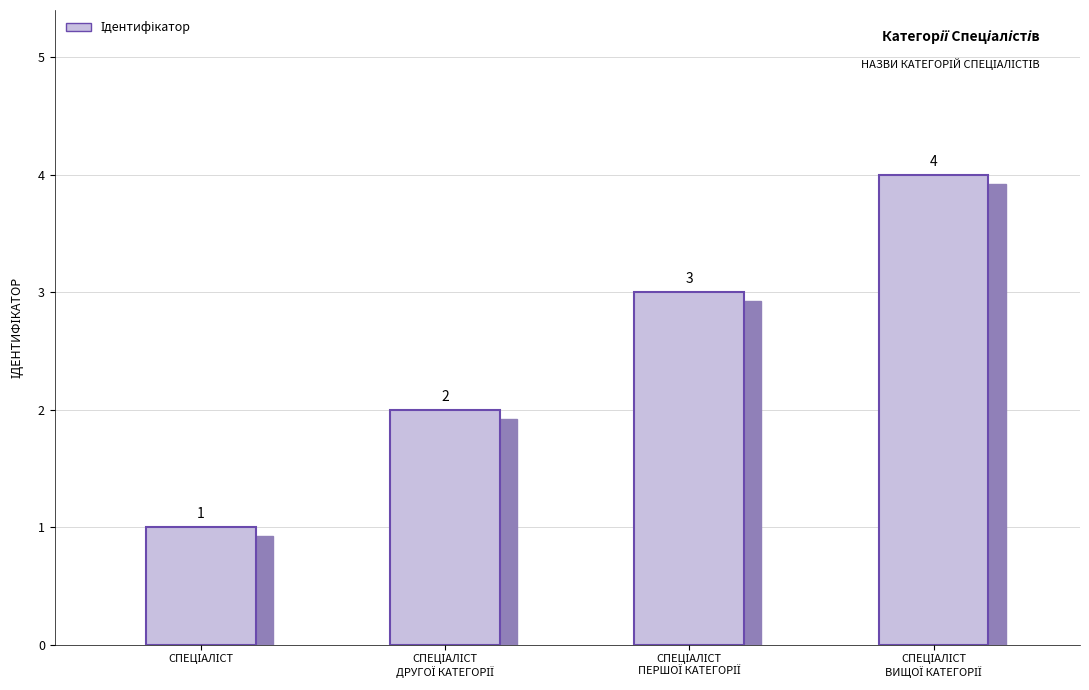

What is the sum of the values at Спеціаліст and Спеціаліст другої категорії?

3